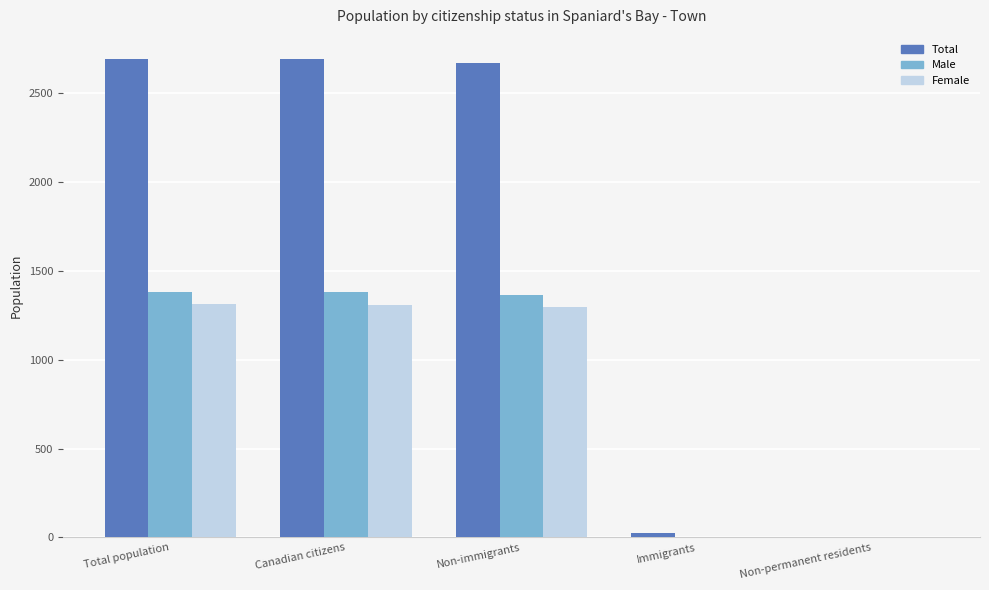

What is the maximum value shown in the chart?

2690